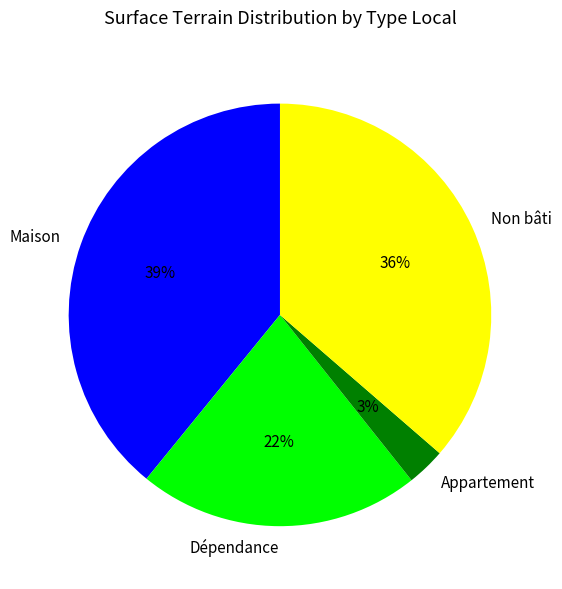

True or false: Non bâti accounts for 45% of the total.

False